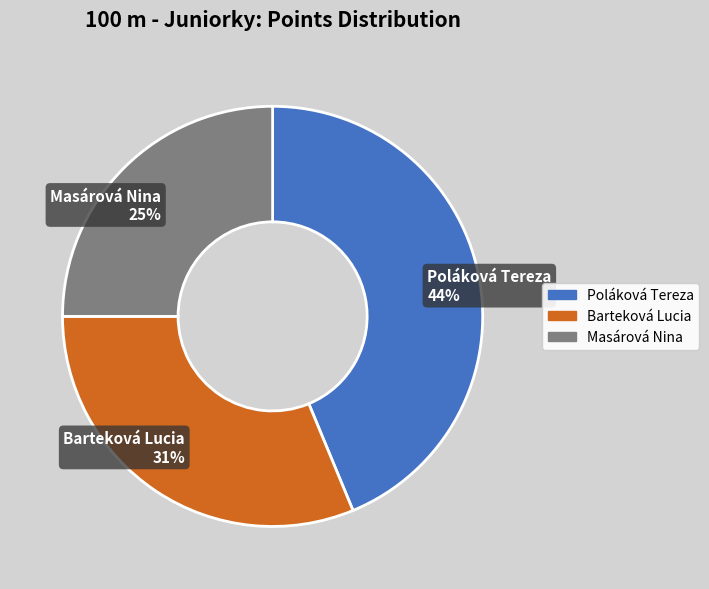

To the nearest percent, what percentage of the pie is Masárová Nina?

25%